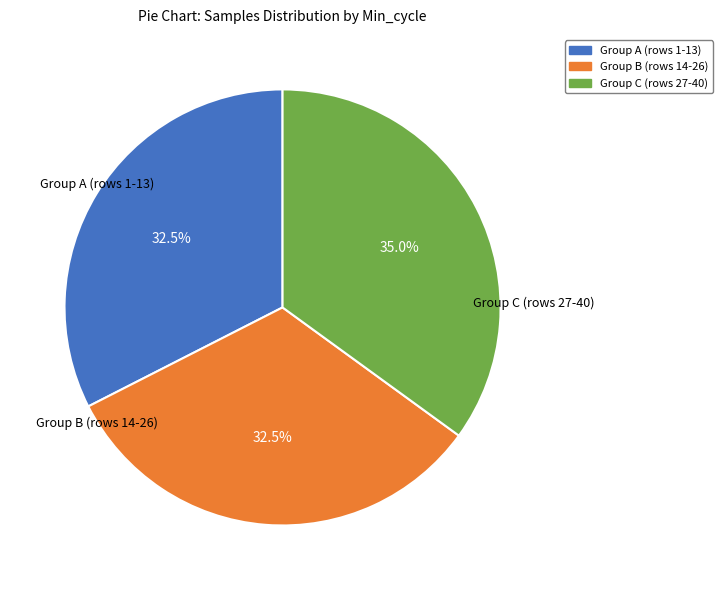

What is the largest slice in the pie chart?

Group C (rows 27-40)